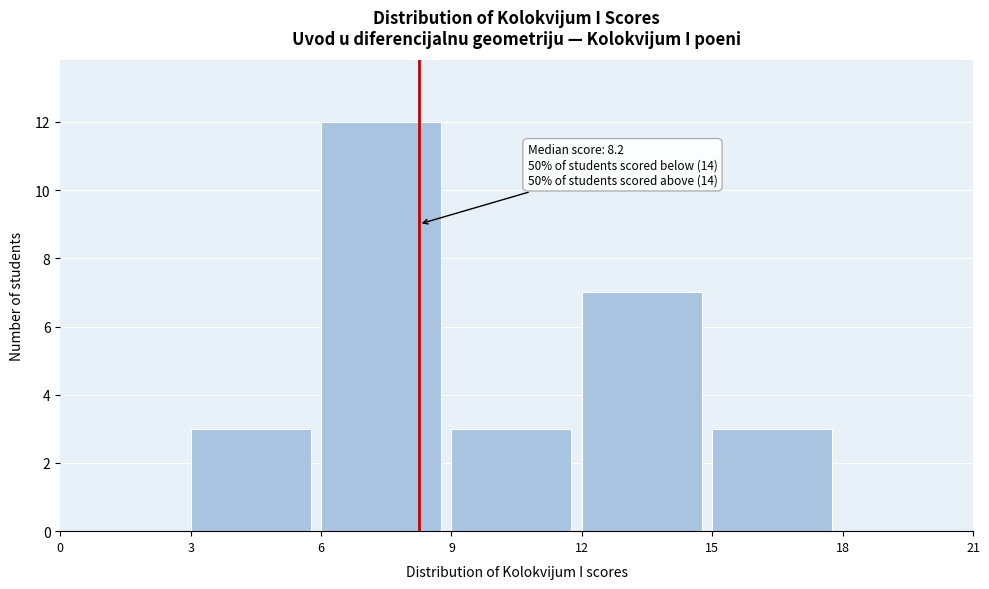

Over which range of the x-axis is the bar tallest?

6 to 9